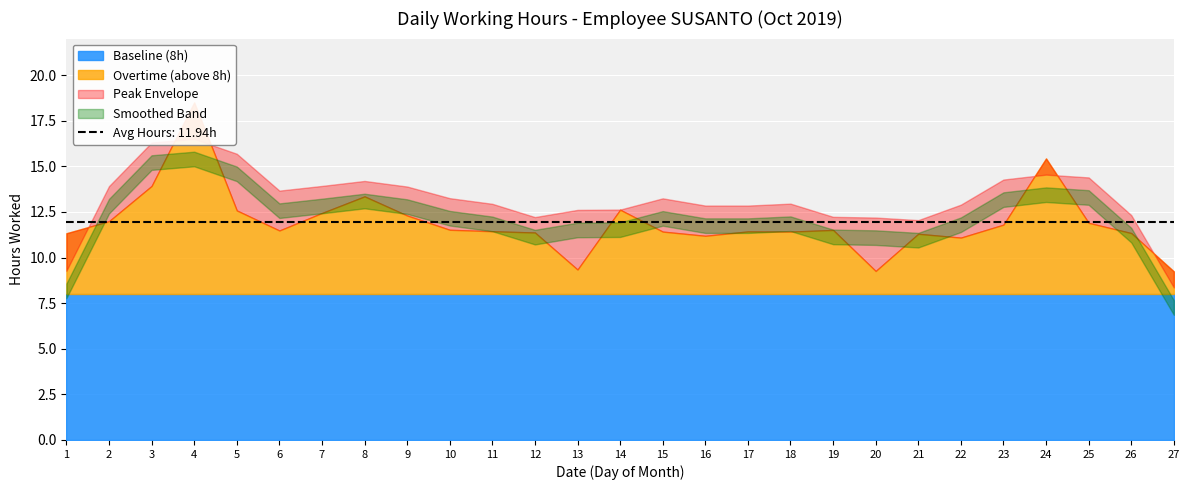

What is the sum of the Daily Hours values at 5 and 2?

24.6